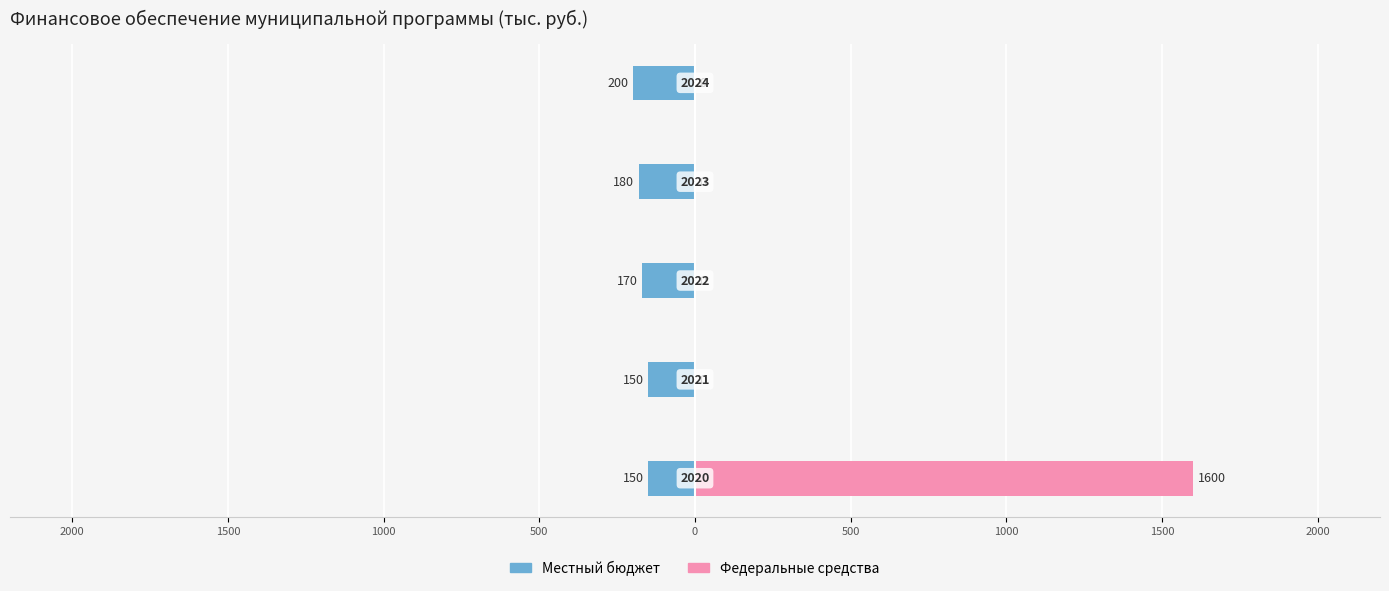

Rank the series by their average value, from lowest to highest.

Местный бюджет, Федеральные средства